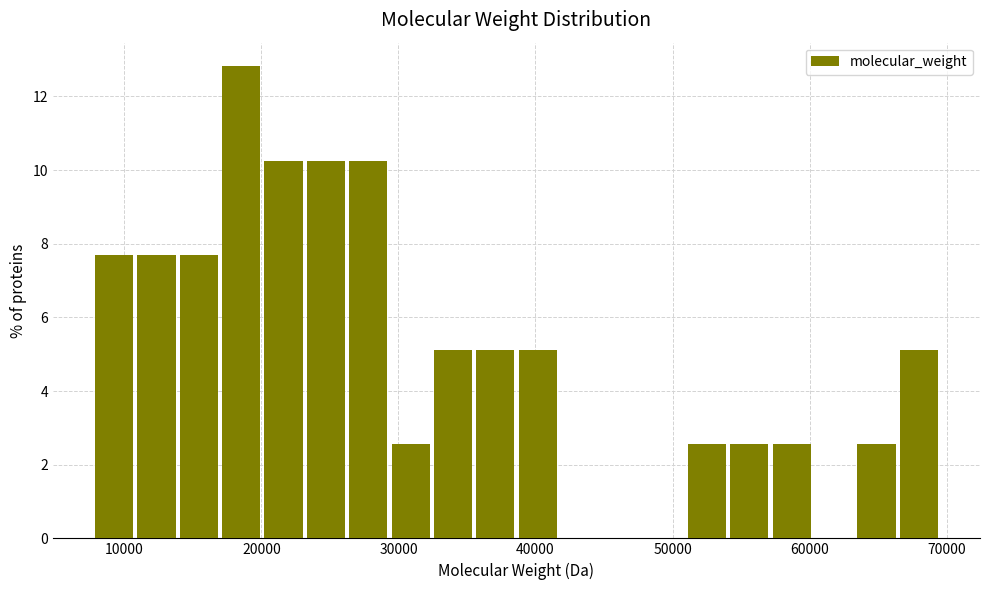

Read against the x-axis, roughly where is the centre of the tallest bar?

19000